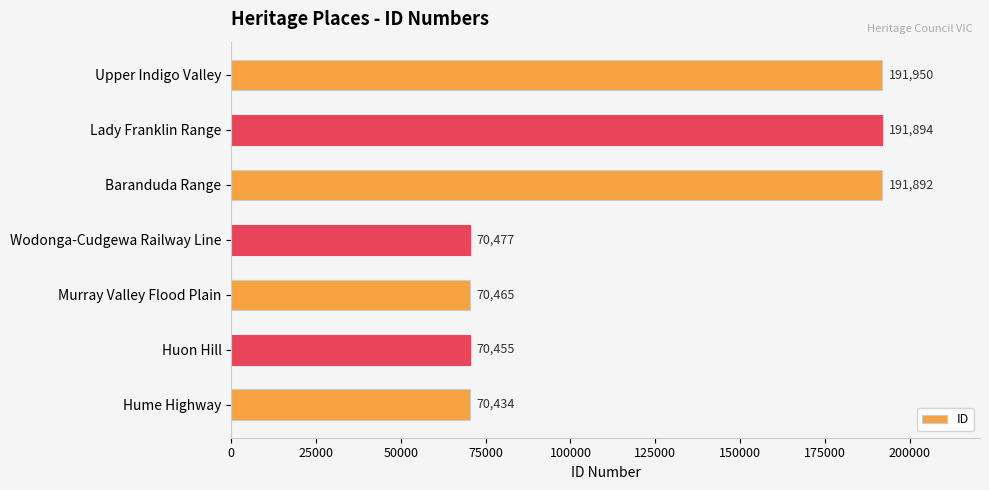

Rank the categories by value from lowest to highest.

Hume Highway, Huon Hill, Murray Valley Flood Plain, Wodonga-Cudgewa Railway Line, Baranduda Range, Lady Franklin Range, Upper Indigo Valley